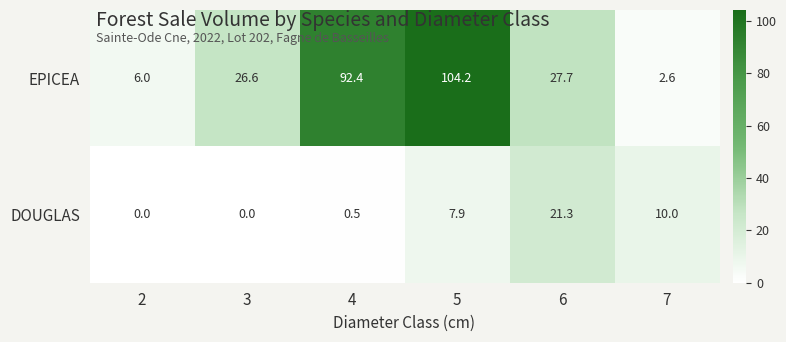

Reading left to right, what are all the values shown in this chart?

EPICEA: 6.0	26.6	92.4	104.2	27.7	2.6
DOUGLAS: 0.0	0.0	0.5	7.9	21.3	10.0